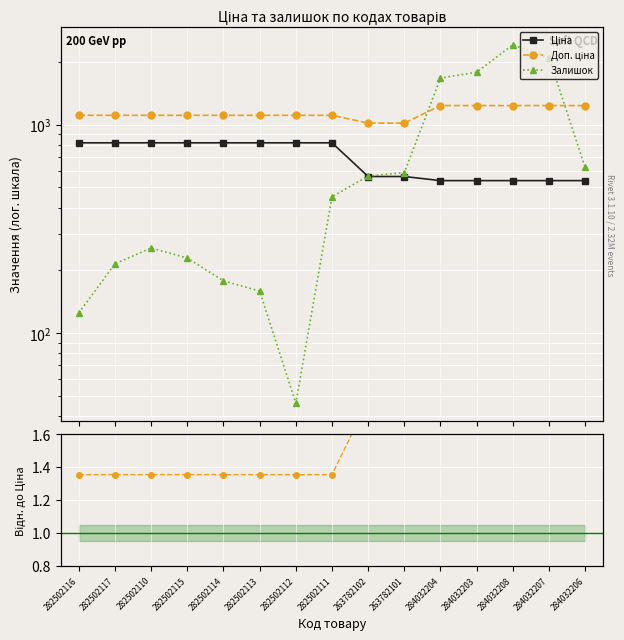

What is the total value across all series at 284032203?

3562.7